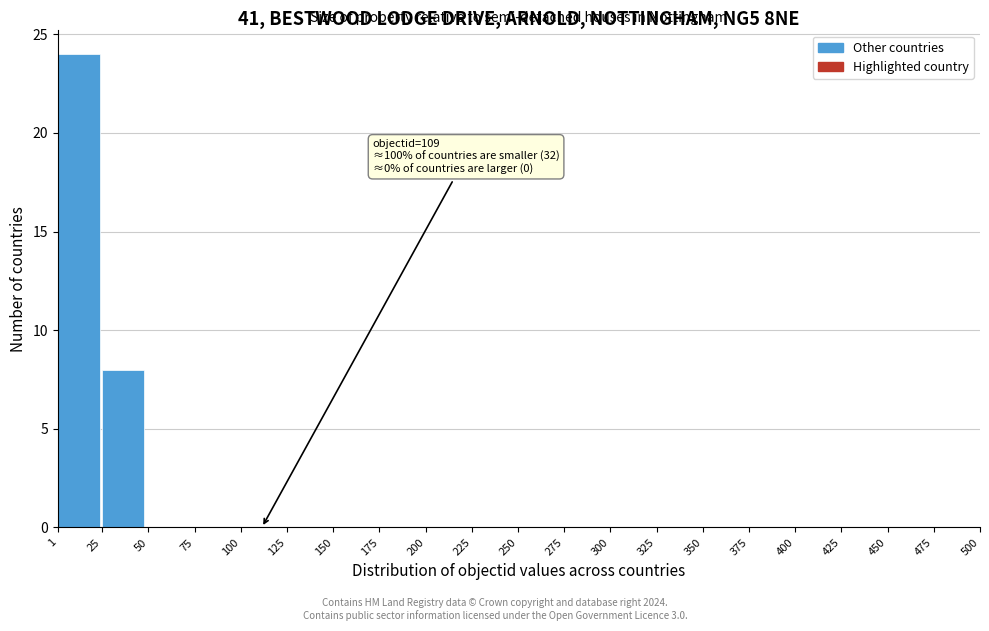

Over which range of the x-axis is the bar tallest?

1 to 25